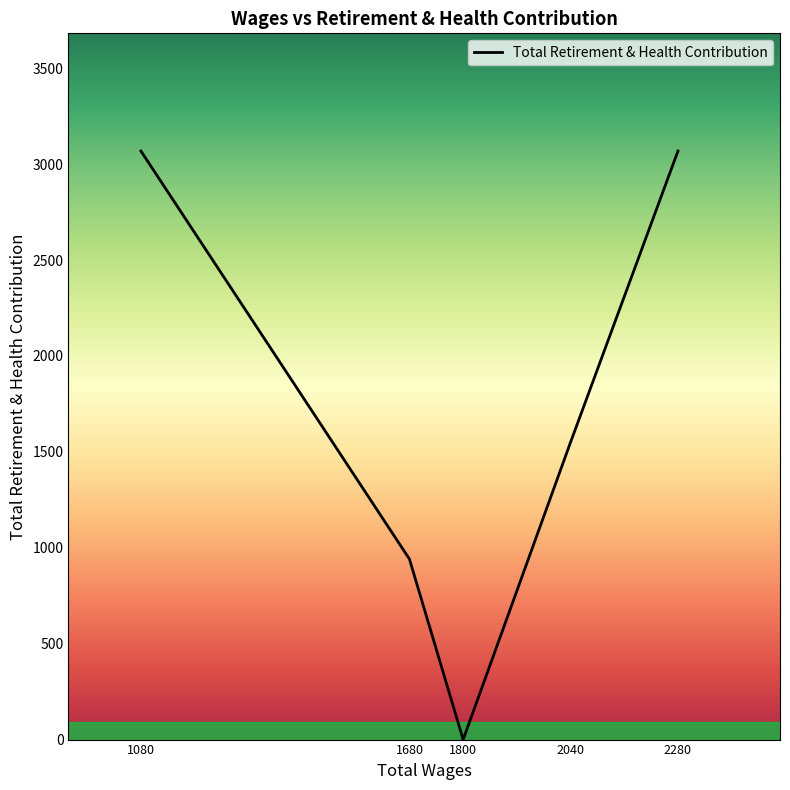

At which category does the chart reach its minimum across all series?

1800